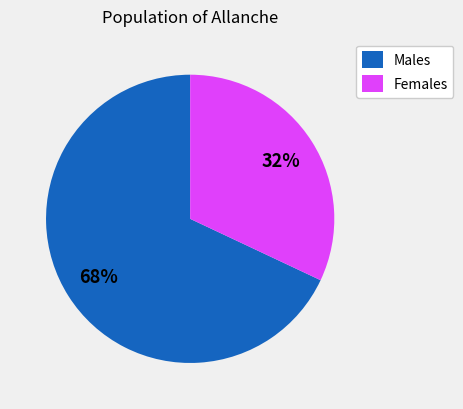

Is there any slice that represents more than half of the pie?

Yes